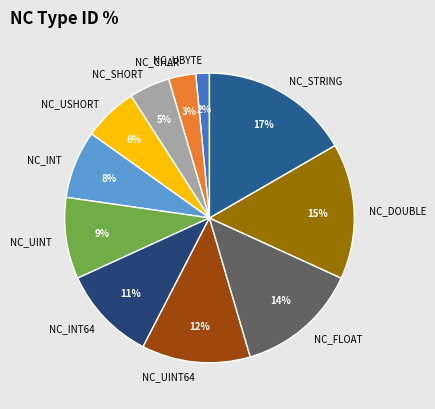

Is it true that NC_STRING is 30% of the pie?

False